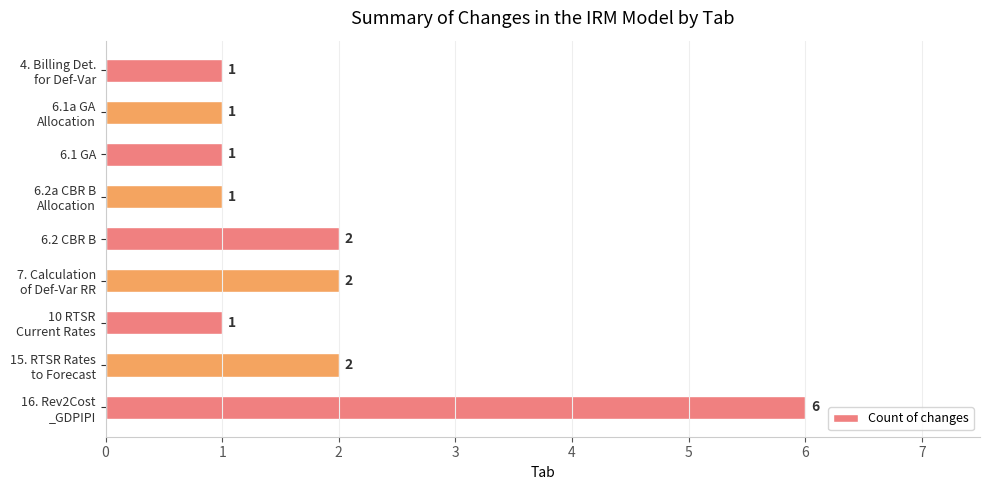

Between 6.2 CBR B and 6.1 GA, which is larger?

6.2 CBR B